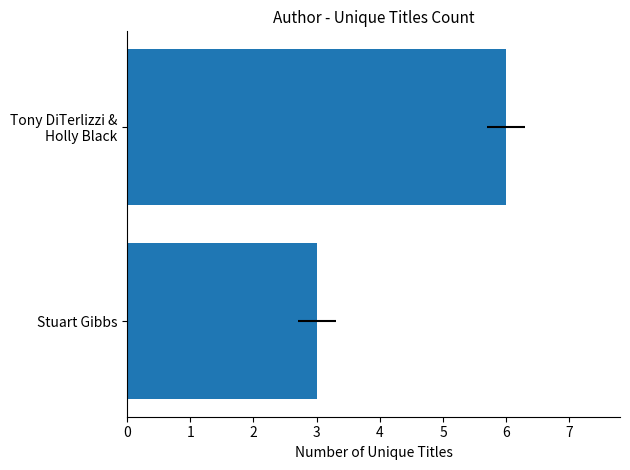

Count the values in the range 3 to 6.

2